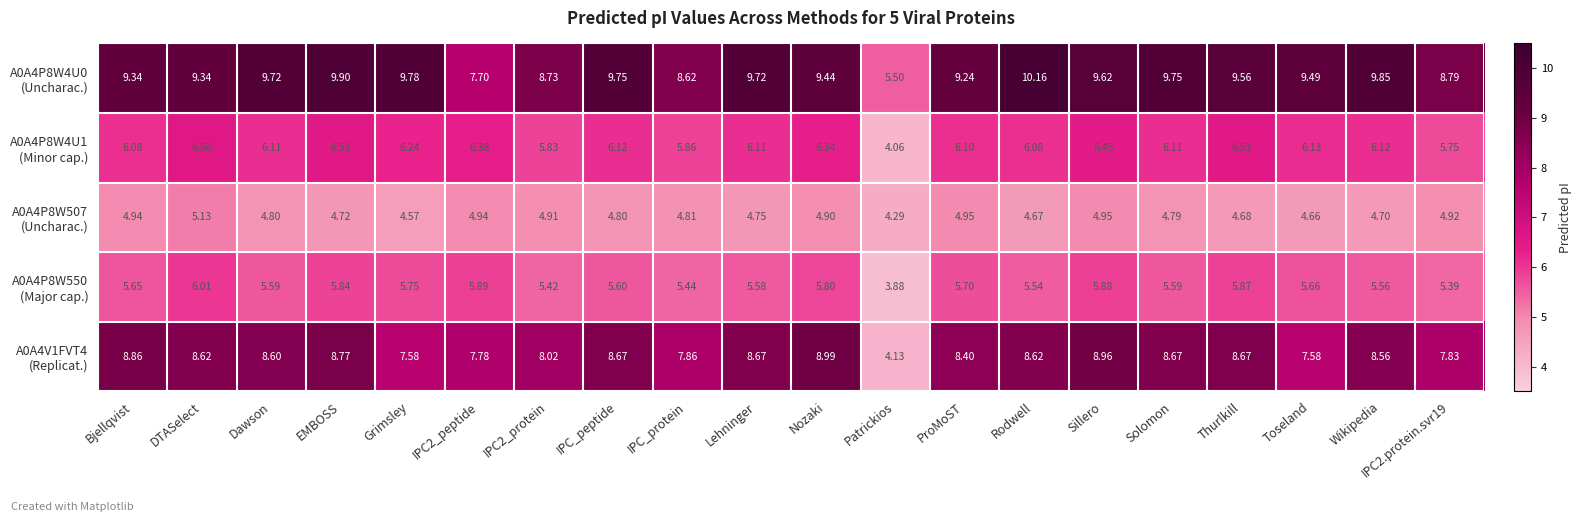

At which category does the chart reach its peak across all series?

Rodwell